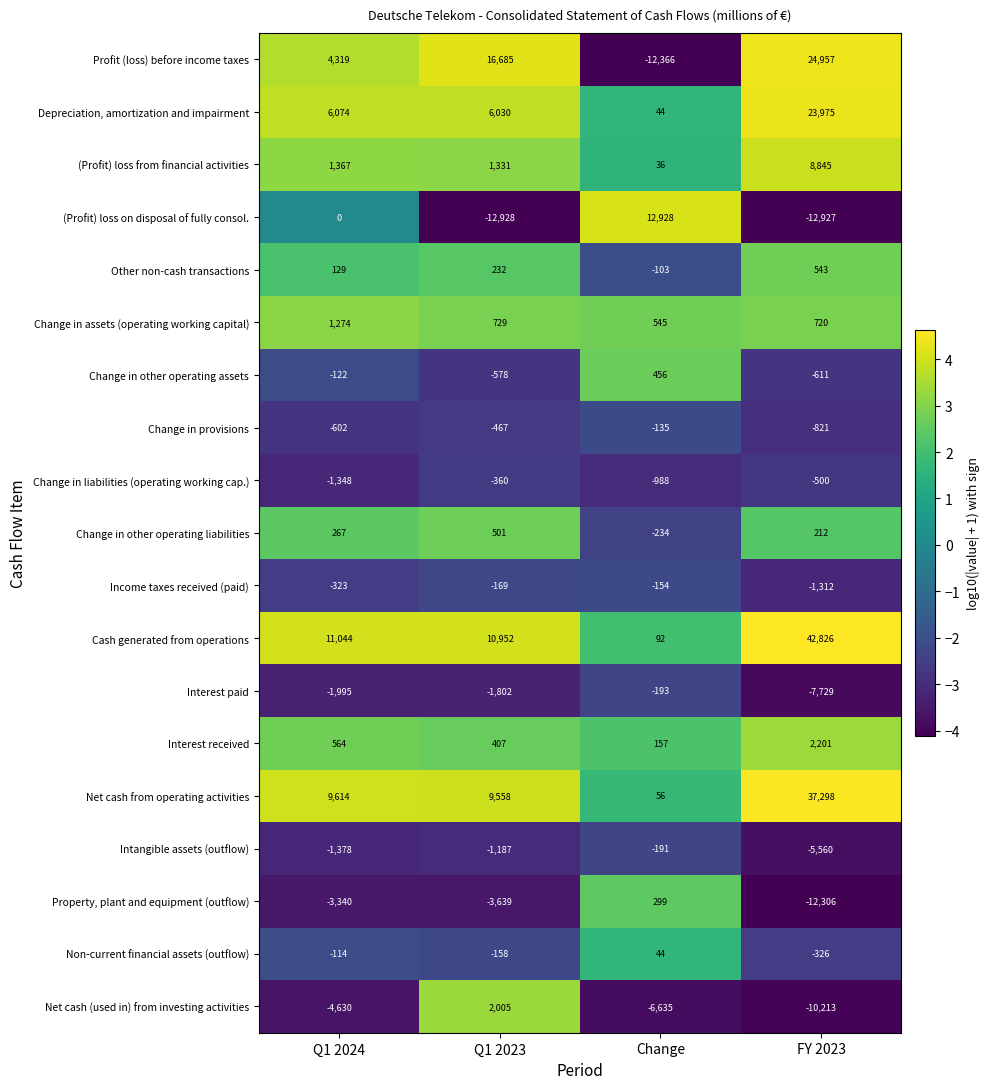

At which category is the sum across all series the highest?

FY 2023